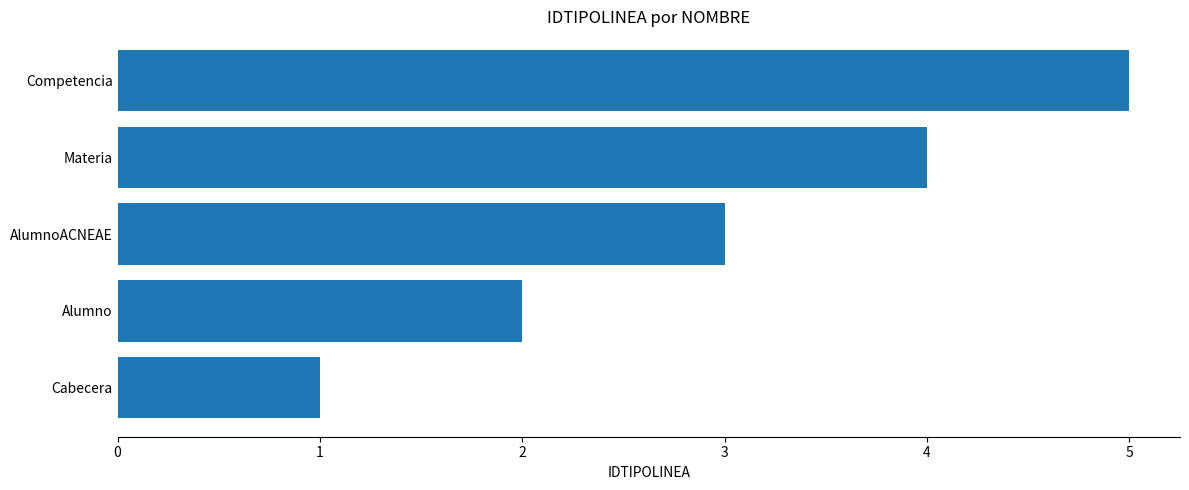

How many bars are there in total?

5